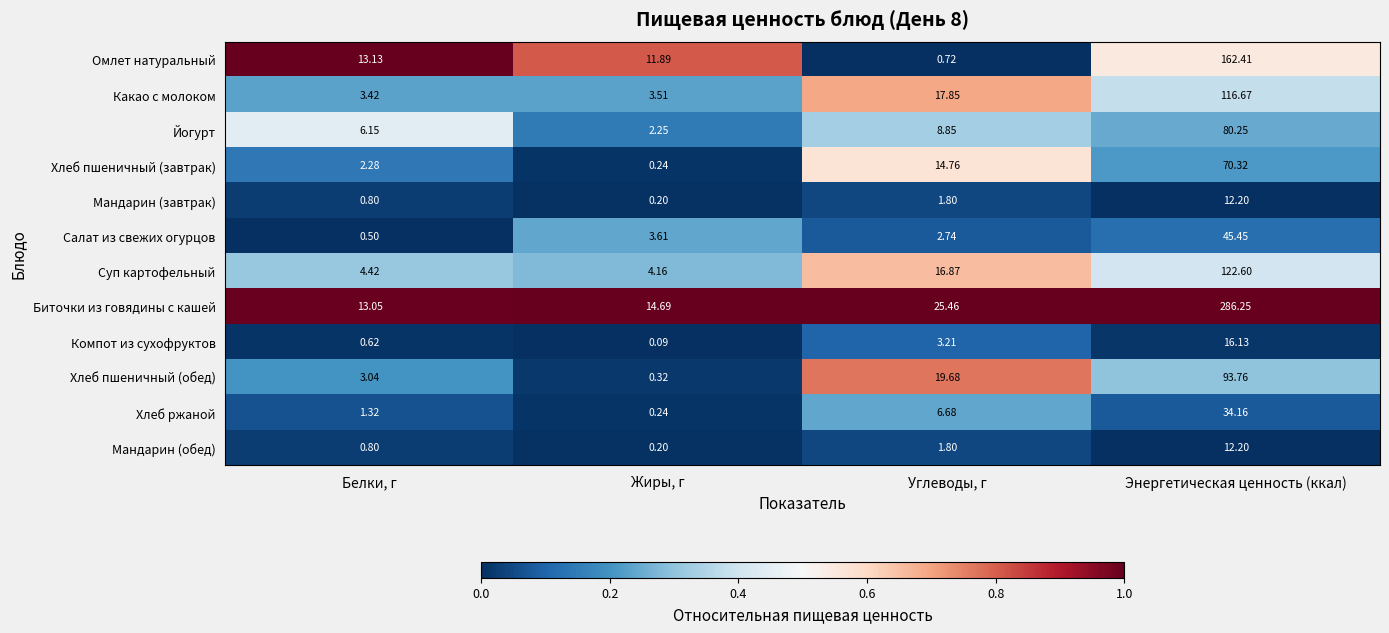

How many distinct data groups are displayed?

12